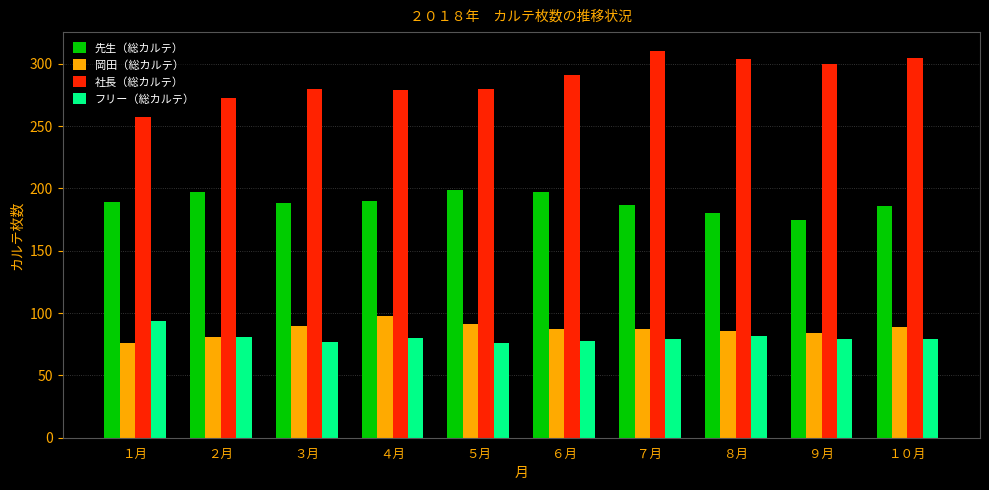

What is the difference between the highest and lowest values at ３月?

203